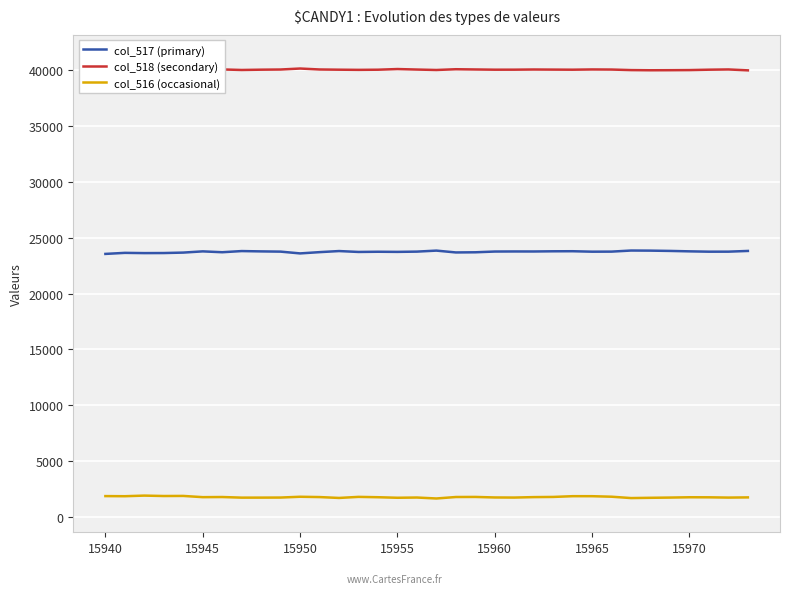

True or false: col_516 (occasional) and col_518 (secondary) cross at least once.

False